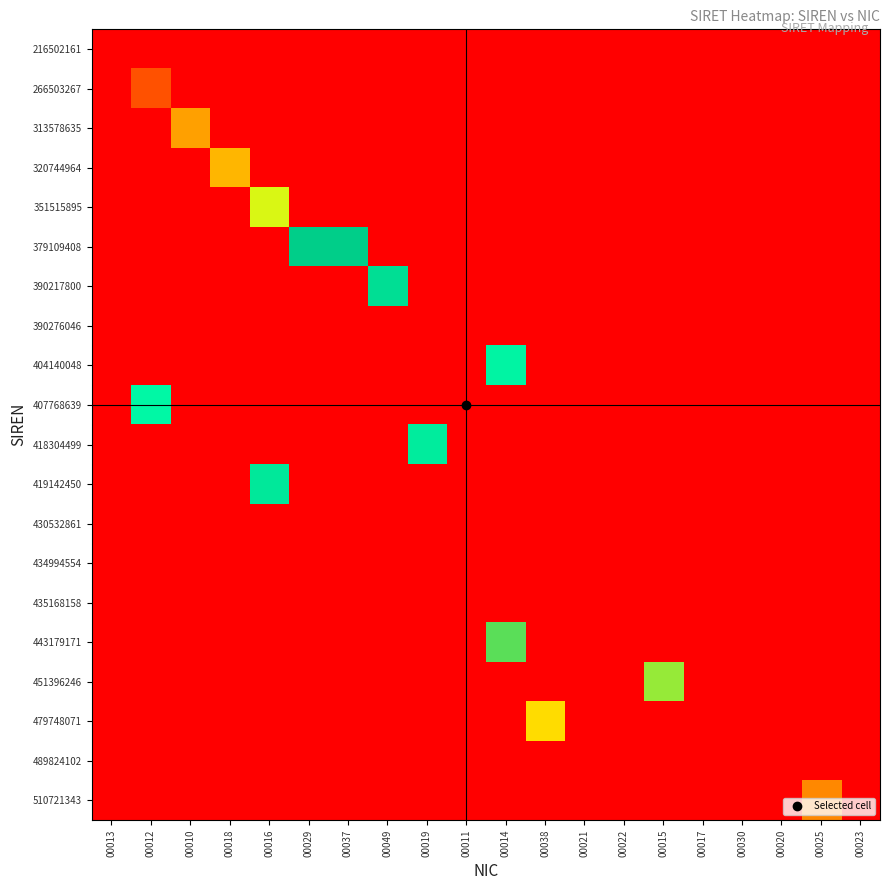

Reading right to left, transcribe all the data shown in this chart.

216502161: 00023=0.0	00025=0.0	00020=0.0	00030=0.0	00017=0.0	00015=0.0	00022=0.0	00021=0.0	00038=0.0	00014=0.0	00011=0.0	00019=0.0	00049=0.0	00037=0.0	00029=0.0	00016=0.0	00018=0.0	00010=0.0	00012=0.0	00013=13.3
266503267: 00023=0.0	00025=0.0	00020=0.0	00030=0.0	00017=0.0	00015=0.0	00022=0.0	00021=0.0	00038=0.0	00014=0.0	00011=0.0	00019=0.0	00049=0.0	00037=0.0	00029=0.0	00016=0.0	00018=0.0	00010=0.0	00012=13.4	00013=0.0
313578635: 00023=0.0	00025=0.0	00020=0.0	00030=0.0	00017=0.0	00015=0.0	00022=0.0	00021=0.0	00038=0.0	00014=0.0	00011=0.0	00019=0.0	00049=0.0	00037=0.0	00029=0.0	00016=0.0	00018=0.0	00010=13.5	00012=0.0	00013=0.0
320744964: 00023=0.0	00025=0.0	00020=0.0	00030=0.0	00017=0.0	00015=0.0	00022=0.0	00021=0.0	00038=0.0	00014=0.0	00011=0.0	00019=0.0	00049=0.0	00037=0.0	00029=0.0	00016=0.0	00018=13.5	00010=0.0	00012=0.0	00013=0.0
351515895: 00023=0.0	00025=0.0	00020=0.0	00030=0.0	00017=0.0	00015=0.0	00022=0.0	00021=0.0	00038=0.0	00014=0.0	00011=0.0	00019=0.0	00049=0.0	00037=0.0	00029=0.0	00016=13.5	00018=0.0	00010=0.0	00012=0.0	00013=0.0
379109408: 00023=0.0	00025=0.0	00020=0.0	00030=0.0	00017=0.0	00015=0.0	00022=0.0	00021=0.0	00038=0.0	00014=0.0	00011=0.0	00019=0.0	00049=0.0	00037=13.6	00029=13.6	00016=0.0	00018=0.0	00010=0.0	00012=0.0	00013=0.0
390217800: 00023=0.0	00025=0.0	00020=0.0	00030=0.0	00017=0.0	00015=0.0	00022=0.0	00021=0.0	00038=0.0	00014=0.0	00011=0.0	00019=0.0	00049=13.6	00037=0.0	00029=0.0	00016=0.0	00018=0.0	00010=0.0	00012=0.0	00013=0.0
390276046: 00023=0.0	00025=0.0	00020=0.0	00030=0.0	00017=0.0	00015=0.0	00022=0.0	00021=0.0	00038=0.0	00014=0.0	00011=0.0	00019=0.0	00049=0.0	00037=0.0	00029=0.0	00016=0.0	00018=0.0	00010=0.0	00012=0.0	00013=0.0
404140048: 00023=0.0	00025=0.0	00020=0.0	00030=0.0	00017=0.0	00015=0.0	00022=0.0	00021=0.0	00038=0.0	00014=13.6	00011=0.0	00019=0.0	00049=0.0	00037=0.0	00029=0.0	00016=0.0	00018=0.0	00010=0.0	00012=0.0	00013=0.0
407768639: 00023=0.0	00025=0.0	00020=0.0	00030=0.0	00017=0.0	00015=0.0	00022=0.0	00021=0.0	00038=0.0	00014=0.0	00011=0.0	00019=0.0	00049=0.0	00037=0.0	00029=0.0	00016=0.0	00018=0.0	00010=0.0	00012=13.6	00013=0.0
418304499: 00023=0.0	00025=0.0	00020=0.0	00030=0.0	00017=0.0	00015=0.0	00022=0.0	00021=0.0	00038=0.0	00014=0.0	00011=0.0	00019=13.6	00049=0.0	00037=0.0	00029=0.0	00016=0.0	00018=0.0	00010=0.0	00012=0.0	00013=0.0
419142450: 00023=0.0	00025=0.0	00020=0.0	00030=0.0	00017=0.0	00015=0.0	00022=0.0	00021=0.0	00038=0.0	00014=0.0	00011=0.0	00019=0.0	00049=0.0	00037=0.0	00029=0.0	00016=13.6	00018=0.0	00010=0.0	00012=0.0	00013=0.0
430532861: 00023=0.0	00025=0.0	00020=0.0	00030=0.0	00017=0.0	00015=0.0	00022=0.0	00021=0.0	00038=0.0	00014=0.0	00011=0.0	00019=0.0	00049=0.0	00037=0.0	00029=0.0	00016=0.0	00018=0.0	00010=0.0	00012=0.0	00013=0.0
434994554: 00023=0.0	00025=0.0	00020=0.0	00030=0.0	00017=0.0	00015=0.0	00022=0.0	00021=0.0	00038=0.0	00014=0.0	00011=0.0	00019=0.0	00049=0.0	00037=0.0	00029=0.0	00016=0.0	00018=0.0	00010=0.0	00012=0.0	00013=0.0
435168158: 00023=0.0	00025=0.0	00020=0.0	00030=0.0	00017=0.0	00015=0.0	00022=0.0	00021=0.0	00038=0.0	00014=0.0	00011=0.0	00019=0.0	00049=0.0	00037=0.0	00029=0.0	00016=0.0	00018=0.0	00010=0.0	00012=0.0	00013=0.0
443179171: 00023=0.0	00025=0.0	00020=0.0	00030=0.0	00017=0.0	00015=0.0	00022=0.0	00021=0.0	00038=0.0	00014=13.6	00011=0.0	00019=0.0	00049=0.0	00037=0.0	00029=0.0	00016=0.0	00018=0.0	00010=0.0	00012=0.0	00013=0.0
451396246: 00023=0.0	00025=0.0	00020=0.0	00030=0.0	00017=0.0	00015=13.7	00022=0.0	00021=0.0	00038=0.0	00014=0.0	00011=0.0	00019=0.0	00049=0.0	00037=0.0	00029=0.0	00016=0.0	00018=0.0	00010=0.0	00012=0.0	00013=0.0
479748071: 00023=0.0	00025=0.0	00020=0.0	00030=0.0	00017=0.0	00015=0.0	00022=0.0	00021=0.0	00038=13.7	00014=0.0	00011=0.0	00019=0.0	00049=0.0	00037=0.0	00029=0.0	00016=0.0	00018=0.0	00010=0.0	00012=0.0	00013=0.0
489824102: 00023=0.0	00025=0.0	00020=0.0	00030=0.0	00017=0.0	00015=0.0	00022=0.0	00021=0.0	00038=0.0	00014=0.0	00011=0.0	00019=0.0	00049=0.0	00037=0.0	00029=0.0	00016=0.0	00018=0.0	00010=0.0	00012=0.0	00013=0.0
510721343: 00023=0.0	00025=13.7	00020=0.0	00030=0.0	00017=0.0	00015=0.0	00022=0.0	00021=0.0	00038=0.0	00014=0.0	00011=0.0	00019=0.0	00049=0.0	00037=0.0	00029=0.0	00016=0.0	00018=0.0	00010=0.0	00012=0.0	00013=0.0